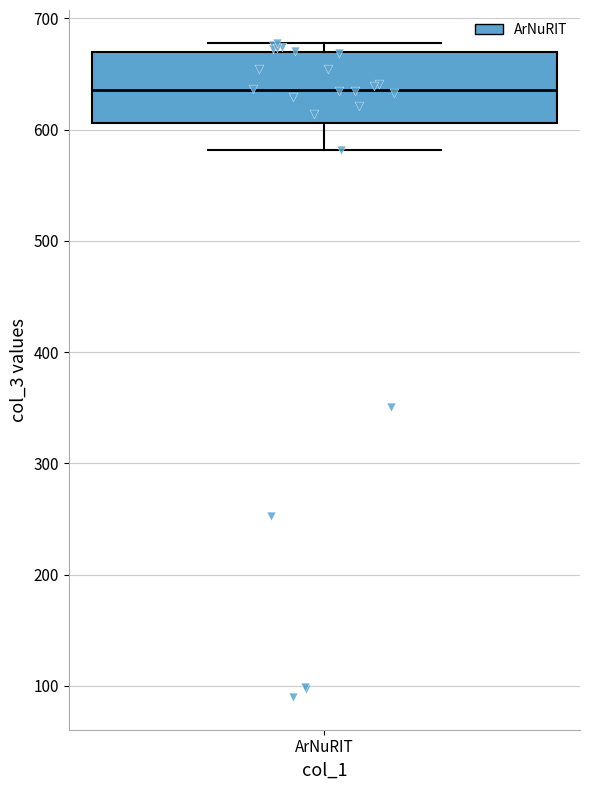

Where does the lower whisker of the box for ArNuRIT end on the y-axis? The values are not printed on the chart, so give them approximately, as read against the axis.

580